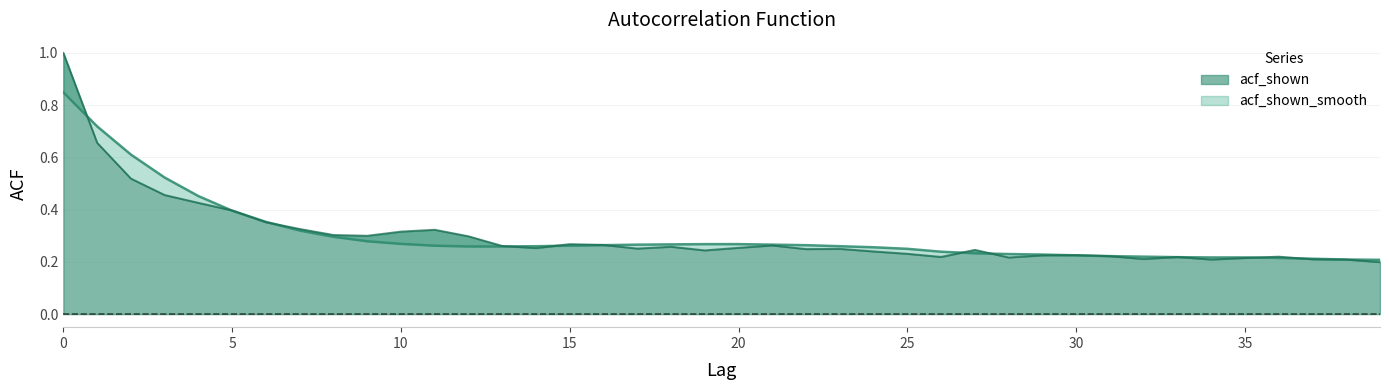

Reading right to left, extract all data points from this chart.

acf_shown: 0.2	0.2	0.2	0.2	0.2	0.2	0.2	0.2	0.2	0.2	0.2	0.2	0.2	0.2	0.2	0.2	0.2	0.2	0.3	0.3	0.2	0.3	0.3	0.3	0.3	0.3	0.3	0.3	0.3	0.3	0.3	0.3	0.3	0.4	0.4	0.4	0.5	0.5	0.7	1.0
acf_shown_smooth: 0.2	0.2	0.2	0.2	0.2	0.2	0.2	0.2	0.2	0.2	0.2	0.2	0.2	0.2	0.2	0.3	0.3	0.3	0.3	0.3	0.3	0.3	0.3	0.3	0.3	0.3	0.3	0.3	0.3	0.3	0.3	0.3	0.3	0.4	0.4	0.5	0.5	0.6	0.7	0.8